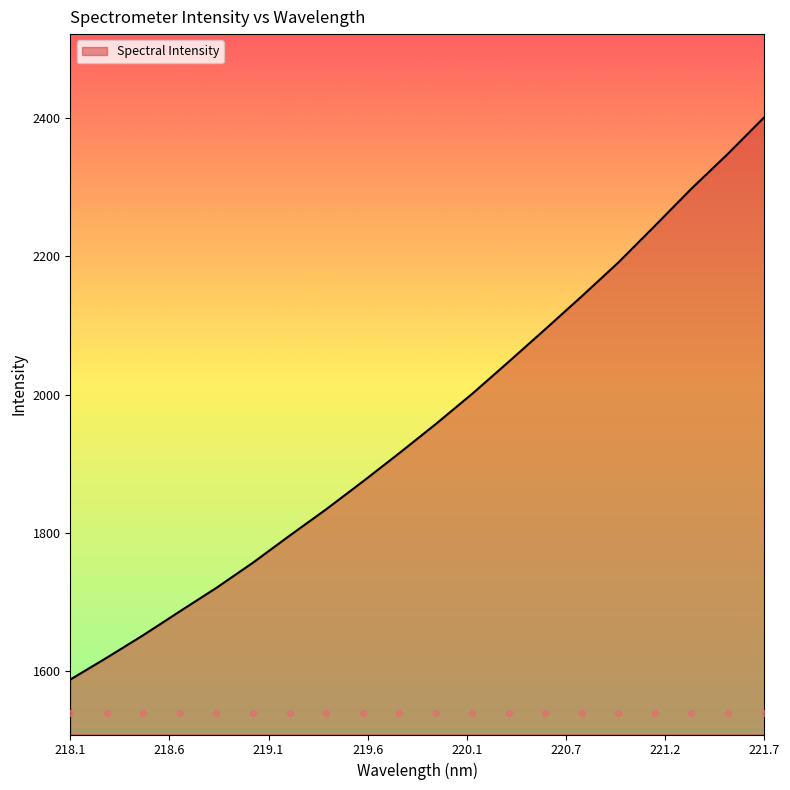

What is the change in value from 219.9712 to 220.9264?

+233.7